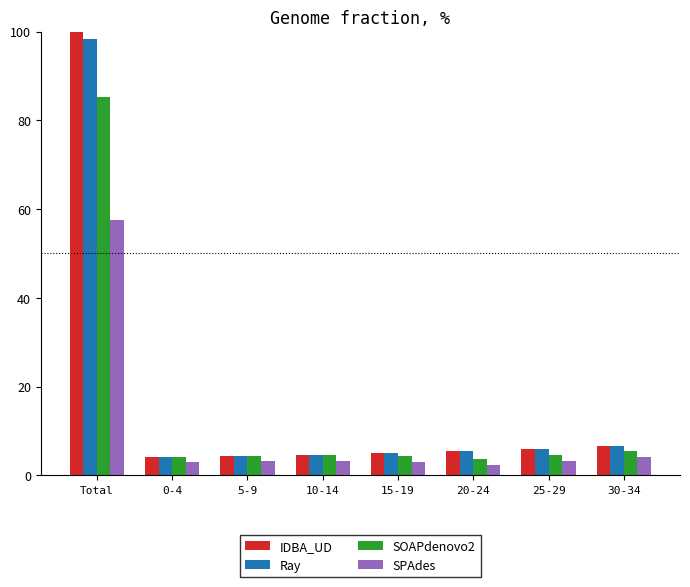

What are all the series names shown in the legend?

IDBA_UD, Ray, SOAPdenovo2, SPAdes